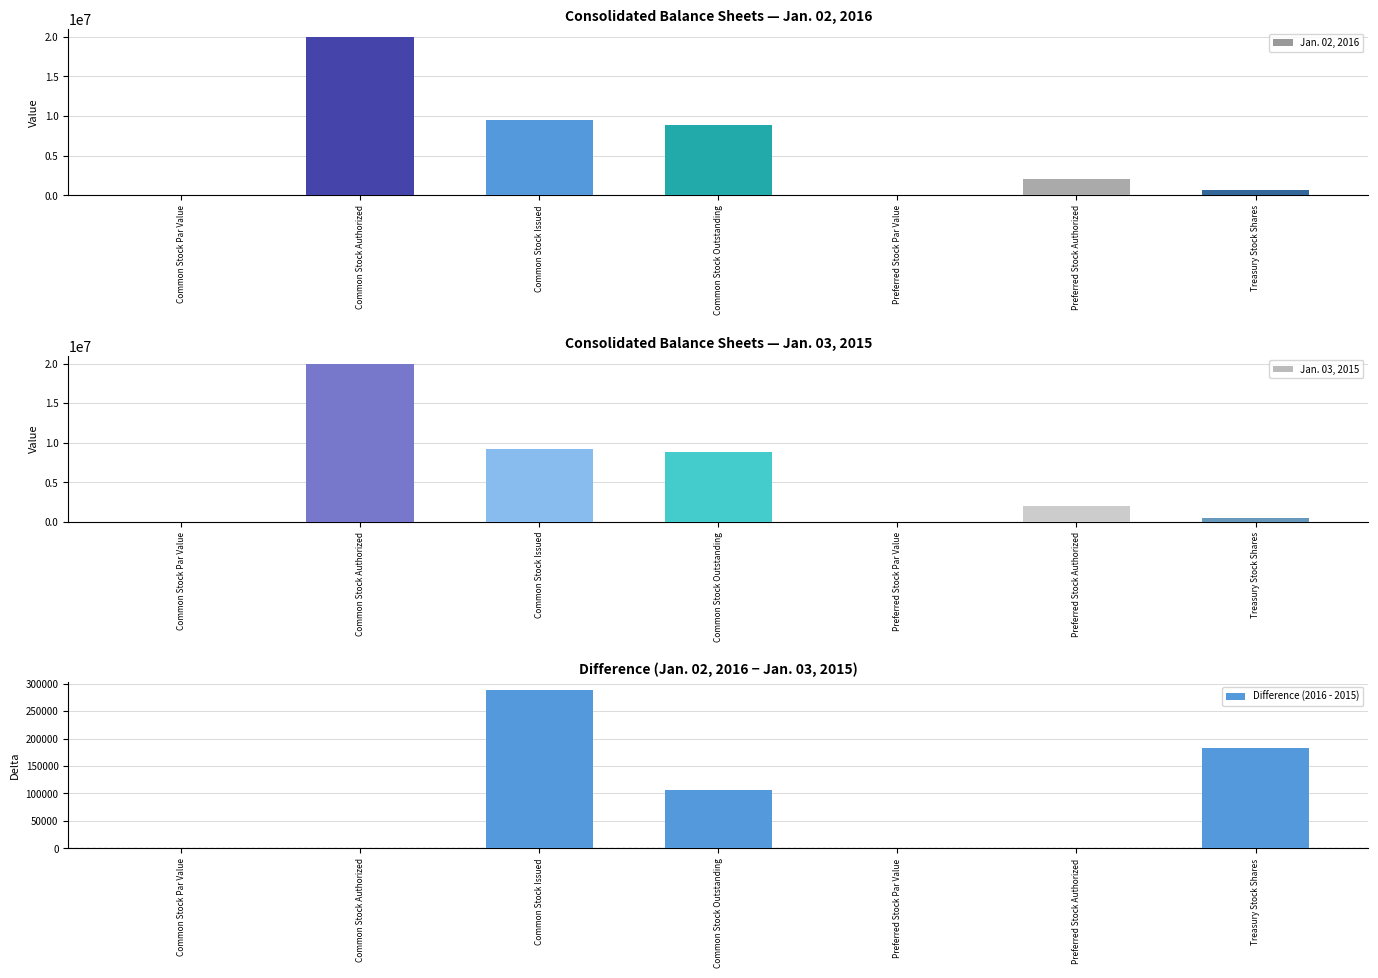

True or false: Jan. 03, 2015 has a value of 0.0 at Preferred Stock Par Value.

True